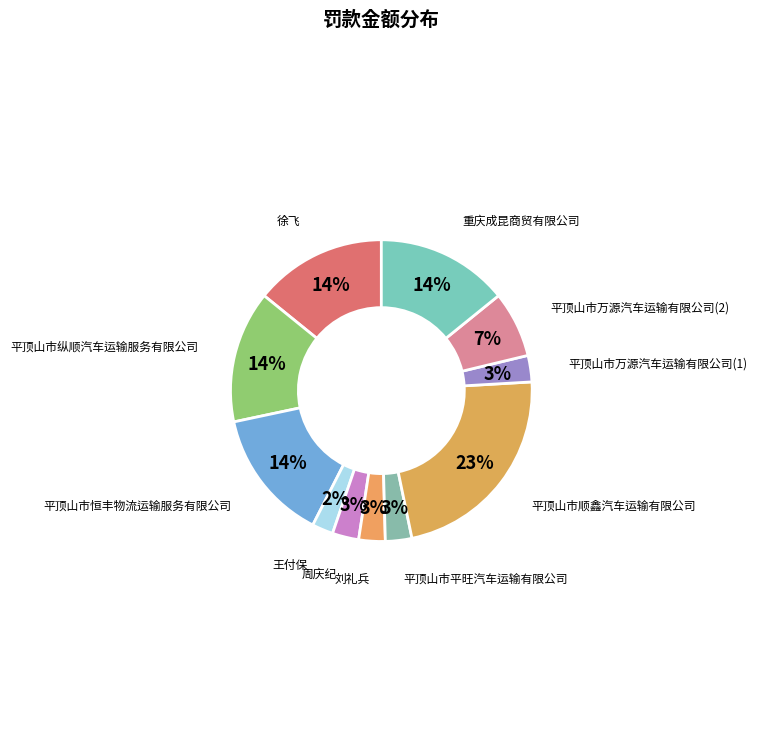

Count the number of slices in the pie.

11